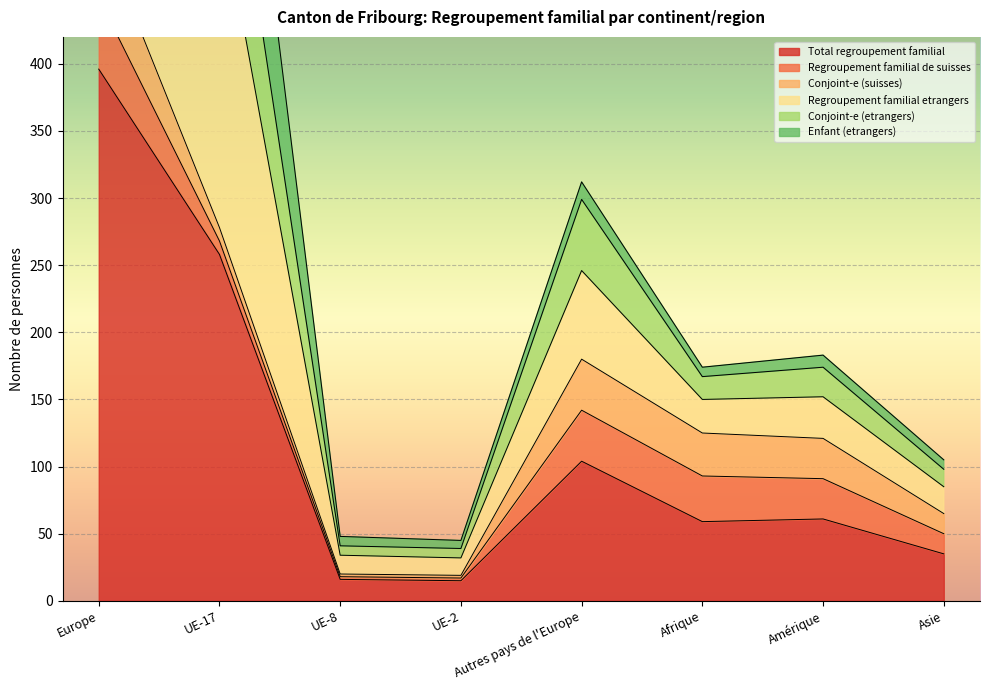

Between Amérique and Europe, which is larger?

Europe